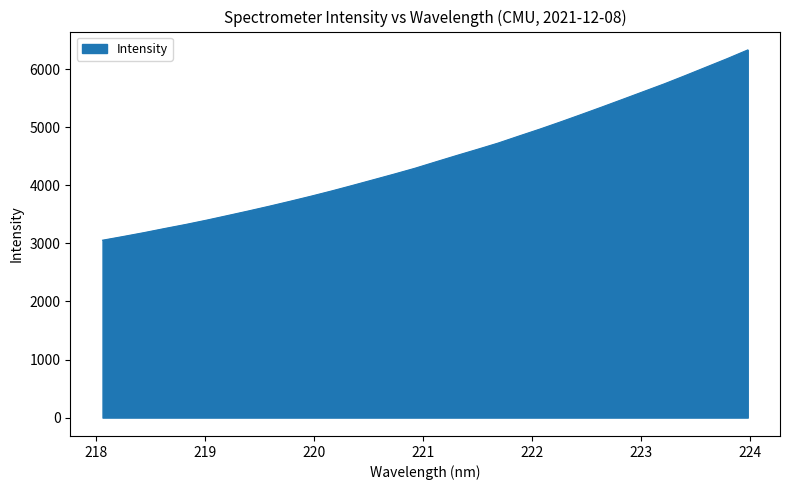

What is the difference between the maximum and minimum values?

3276.3